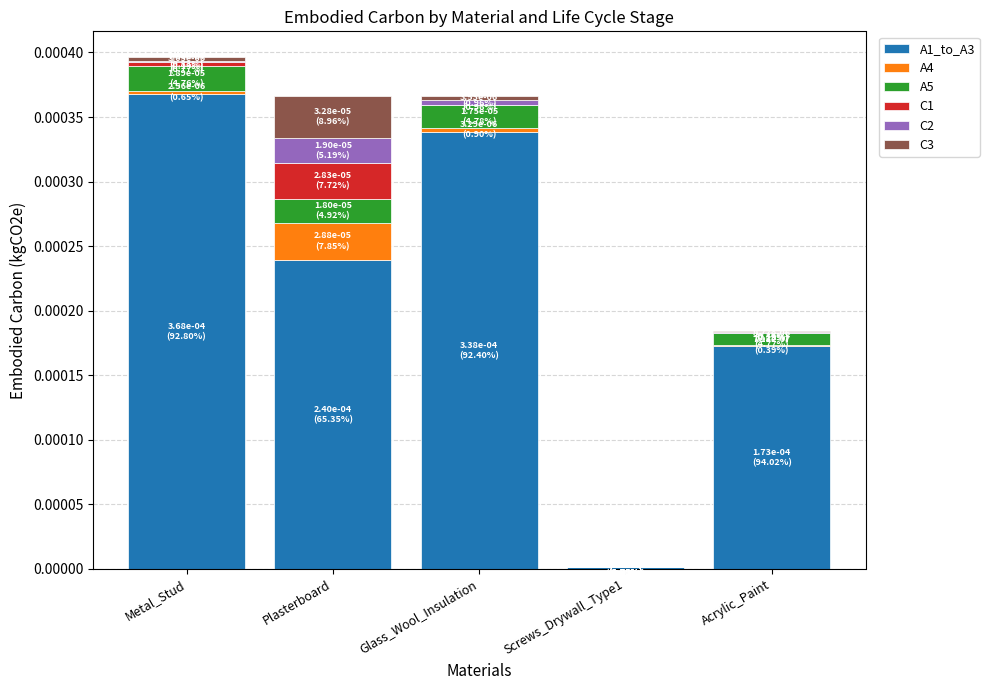

The A1_to_A3 series shows 0.0 at Acrylic_Paint. True or false?

True